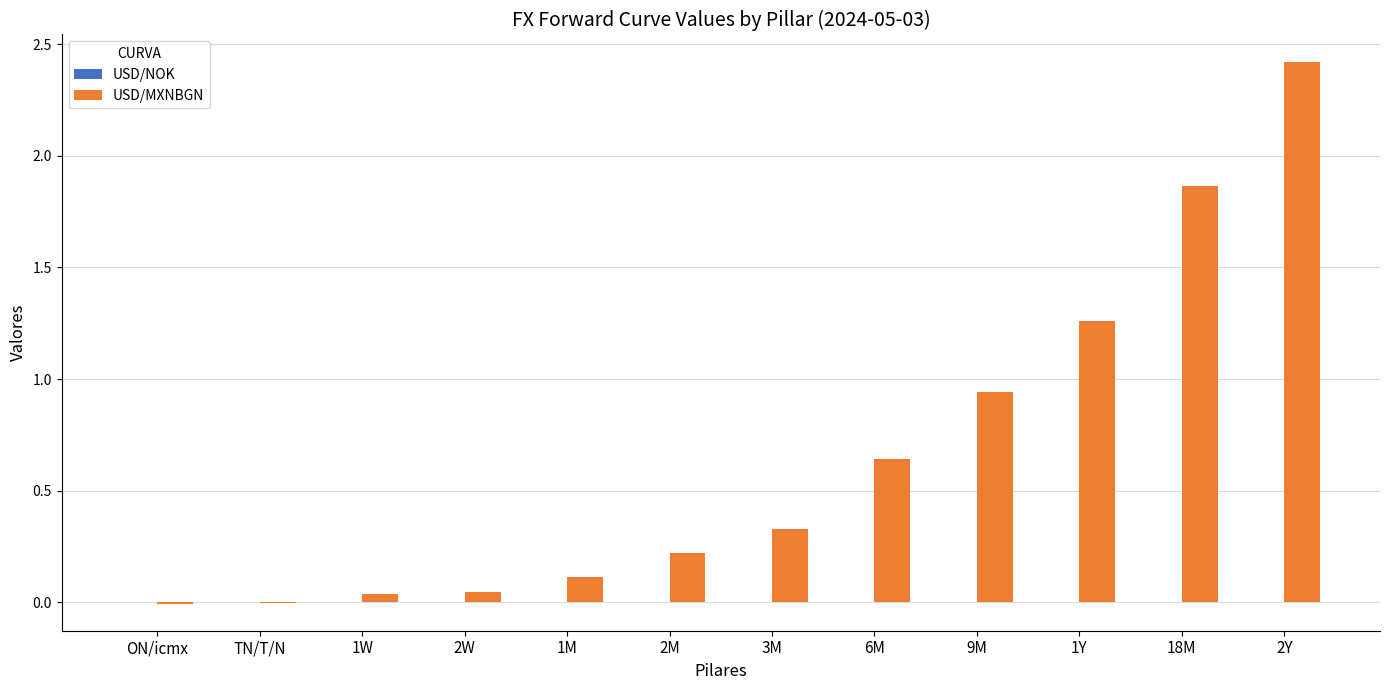

Between 1Y and 6M, which is larger?

1Y